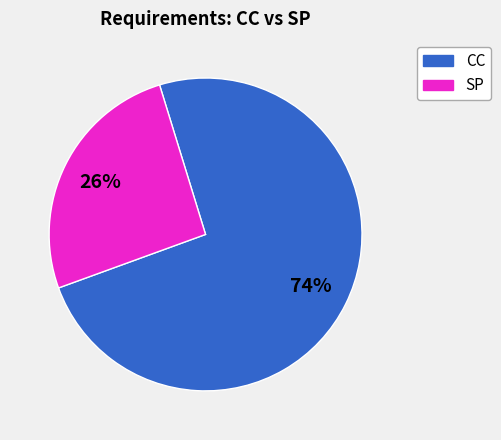

Is it true that SP is 13% of the pie?

False